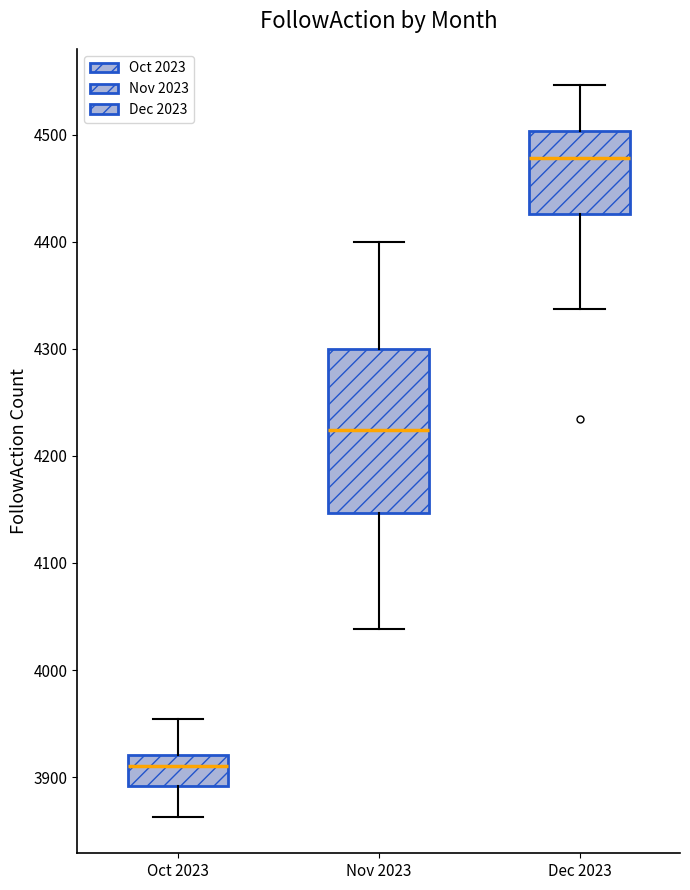

Reading left to right, transcribe this box plot: for each box, give where its median line is, the range the box spans, and where its two whiskers end, as read against the y-axis. The values are not printed on the chart, so give them approximately, as read against the axis.

Oct 2023: median 3910, box 3890 to 3920, whiskers 3860 to 3950
Nov 2023: median 4220, box 4150 to 4300, whiskers 4040 to 4400
Dec 2023: median 4480, box 4430 to 4500, whiskers 4340 to 4550